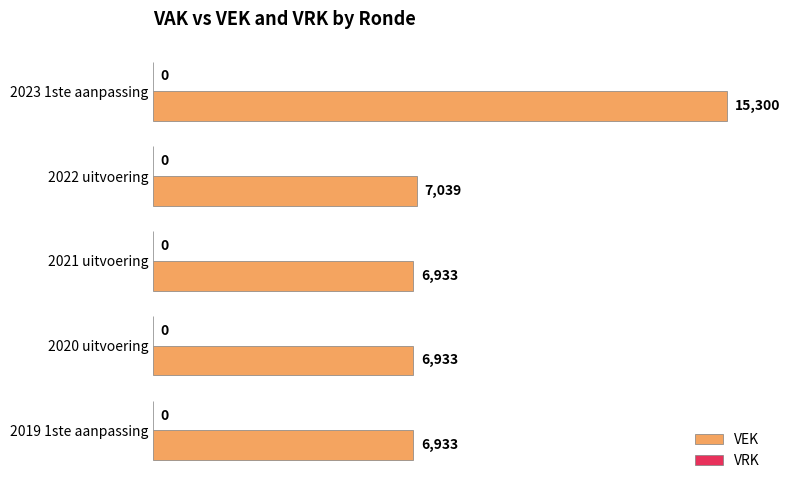

What is the average value?

8628